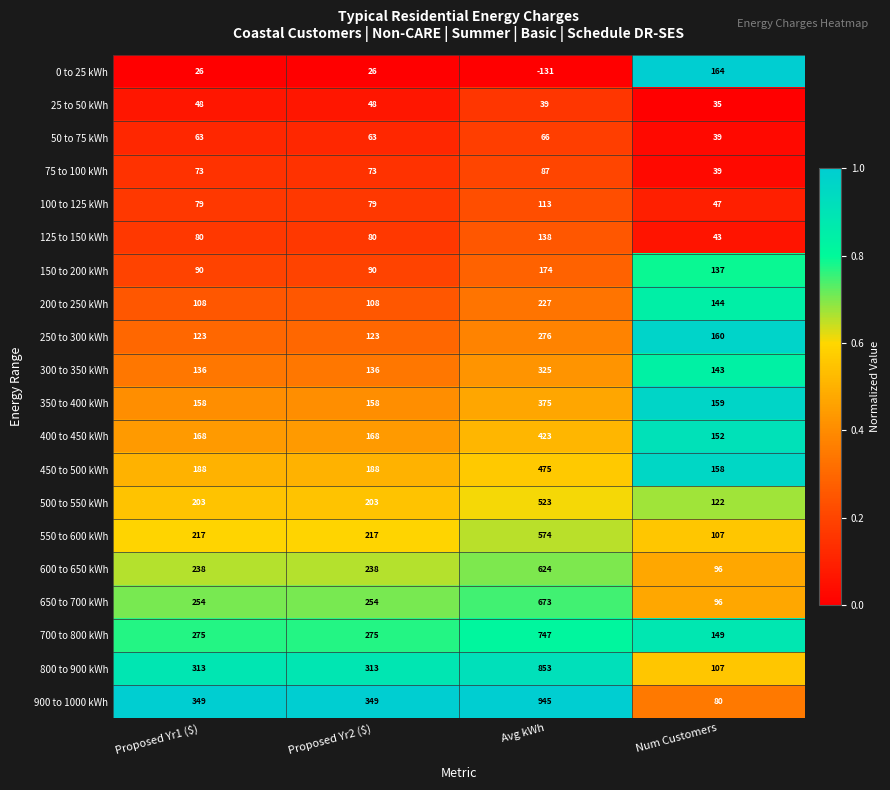

True or false: 550 to 600 kWh has a value of 165 at Avg kWh.

False